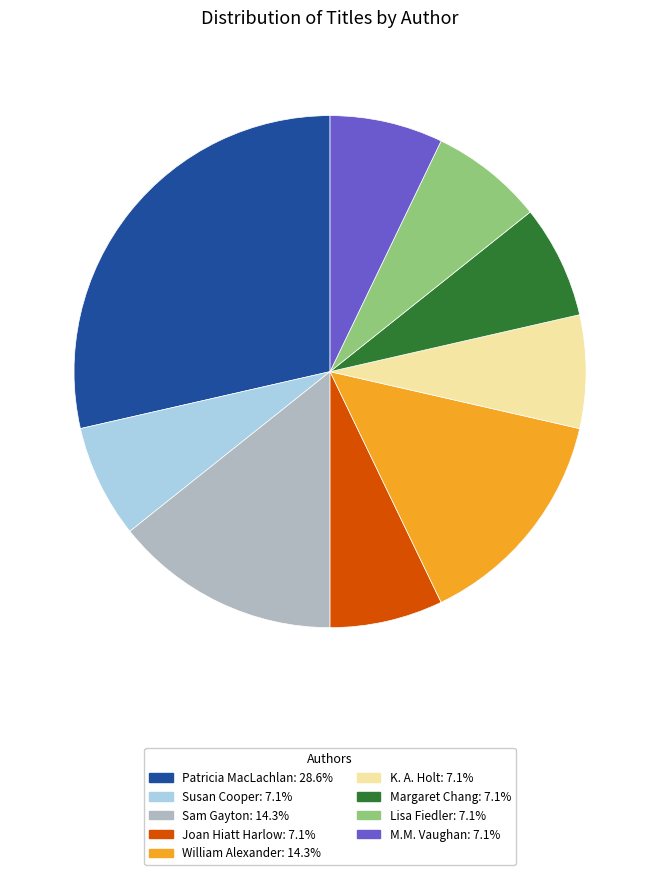

Between K. A. Holt and Sam Gayton, which is larger?

Sam Gayton